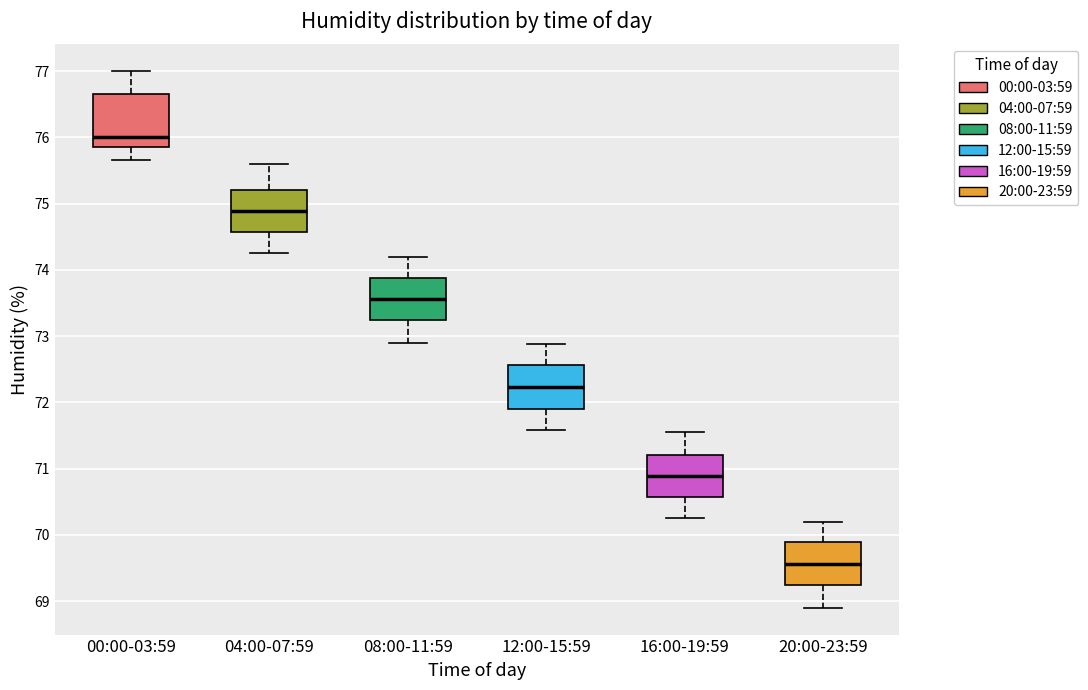

Reading left to right, transcribe this box plot: for each box, give where its median line is, the range the box spans, and where its two whiskers end, as read against the y-axis. The values are not printed on the chart, so give them approximately, as read against the axis.

00:00-03:59: median 76.0, box 75.9 to 76.6, whiskers 75.7 to 77.0
04:00-07:59: median 74.9, box 74.6 to 75.2, whiskers 74.3 to 75.6
08:00-11:59: median 73.6, box 73.2 to 73.9, whiskers 72.9 to 74.2
12:00-15:59: median 72.2, box 71.9 to 72.6, whiskers 71.6 to 72.9
16:00-19:59: median 70.9, box 70.6 to 71.2, whiskers 70.3 to 71.6
20:00-23:59: median 69.6, box 69.2 to 69.9, whiskers 68.9 to 70.2